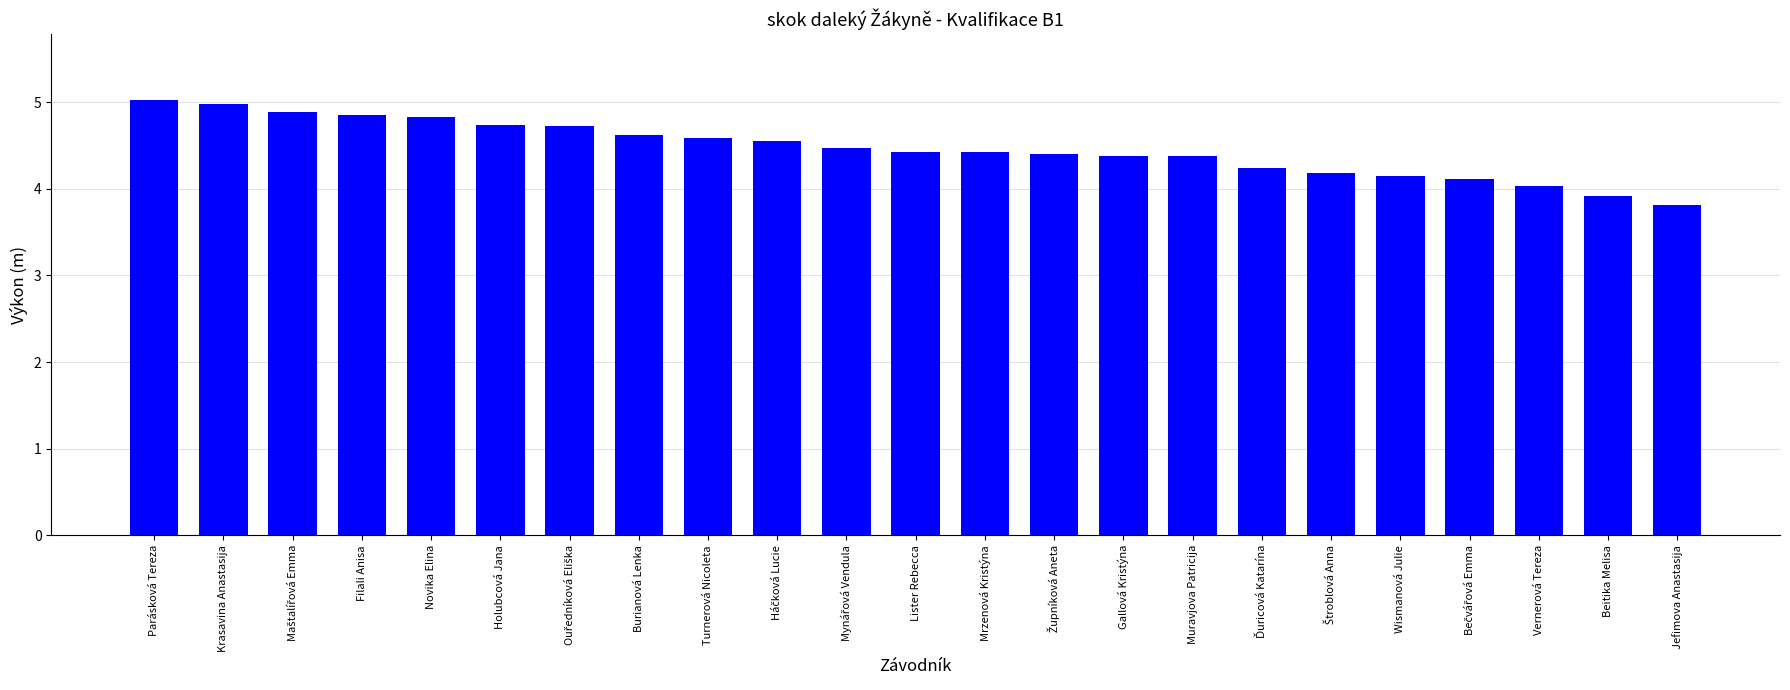

What position from the right is Beitika Melisa?

2